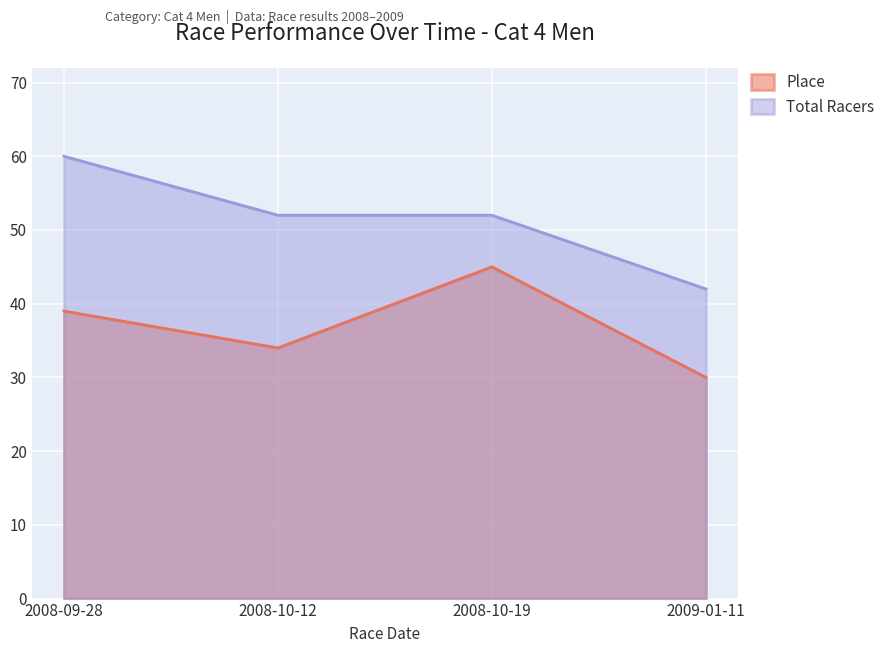

What position from the left is 2009-01-11?

4